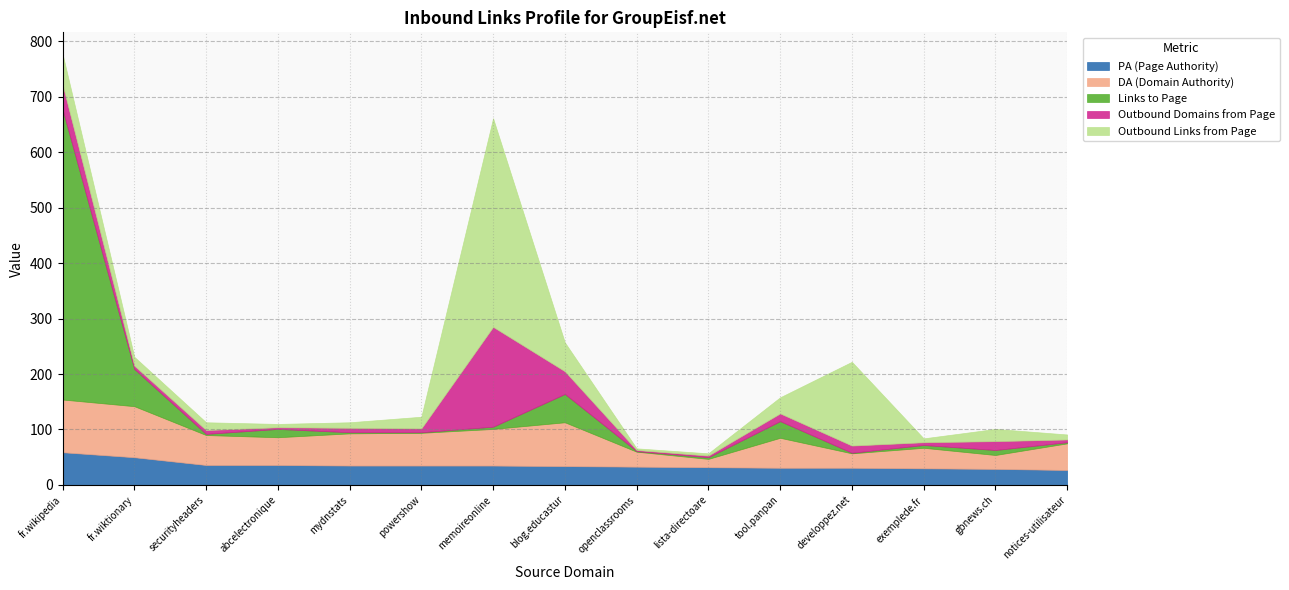

What is the total value across all series at blog.educastur?

257